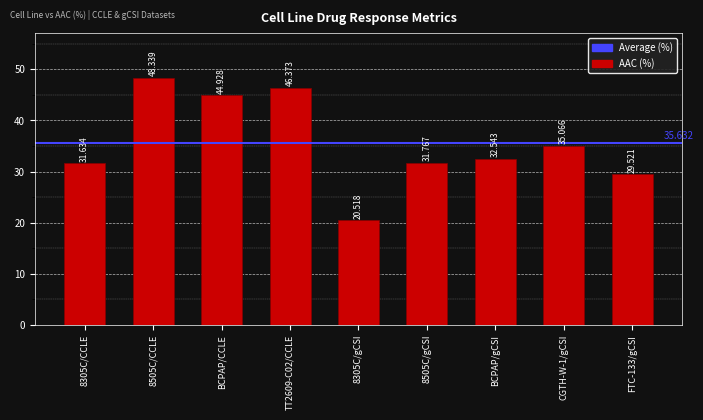

List the labels in order of value, smallest first.

8305C/gCSI, FTC-133/gCSI, 8305C/CCLE, 8505C/gCSI, BCPAP/gCSI, CGTH-W-1/gCSI, BCPAP/CCLE, TT2609-C02/CCLE, 8505C/CCLE